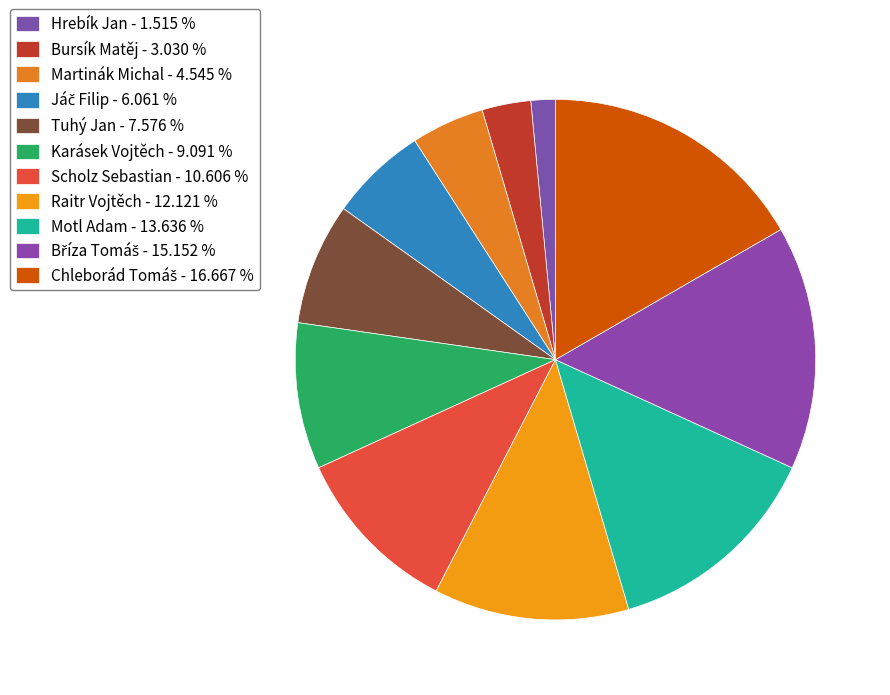

Rank the categories by value from lowest to highest.

Hrebík Jan, Bursík Matěj, Martinák Michal, Jáč Filip, Tuhý Jan, Karásek Vojtěch, Scholz Sebastian, Raitr Vojtěch, Motl Adam, Bříza Tomáš, Chleborád Tomáš